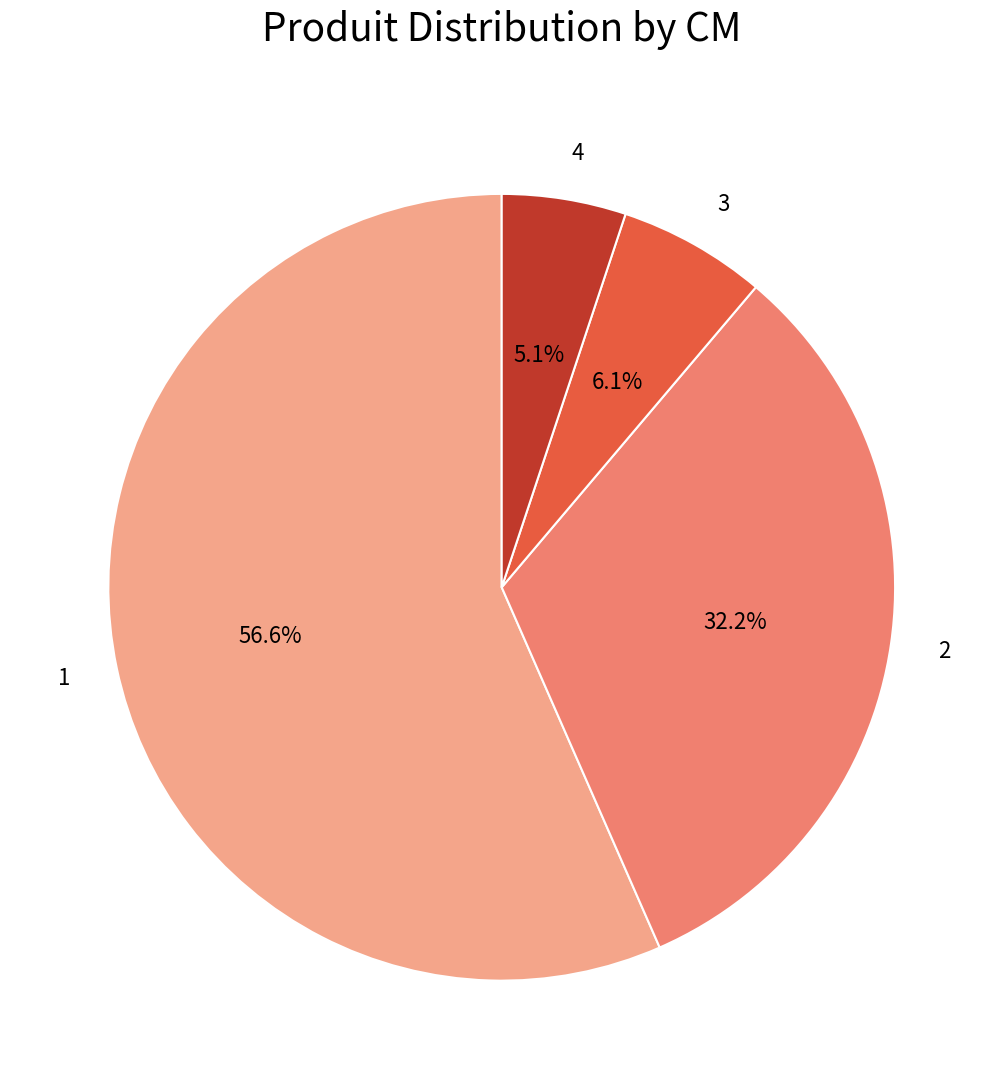

To the nearest percent, what is the average slice percentage?

25%